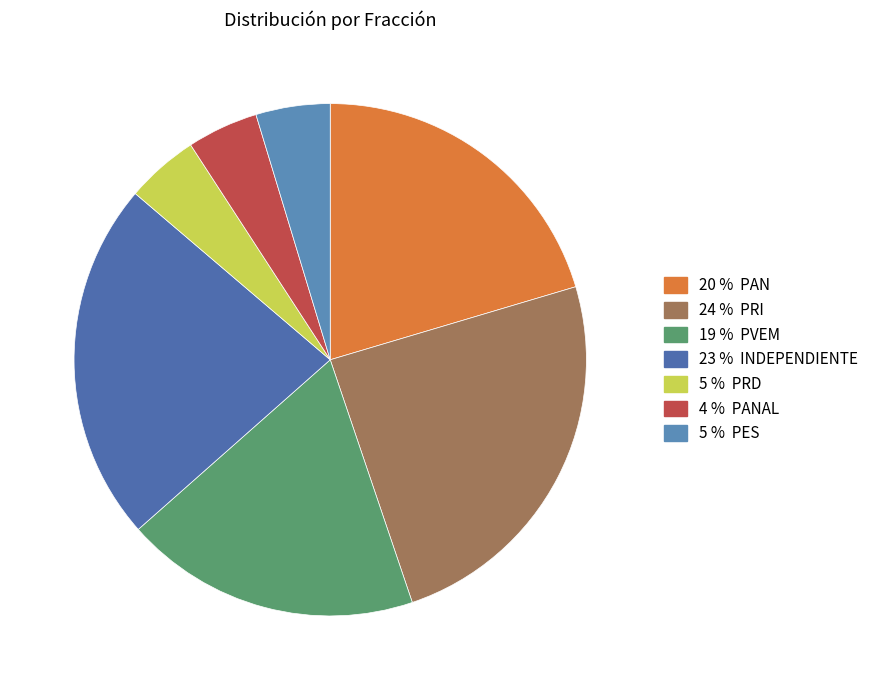

What is the smallest slice in the pie chart?

PANAL